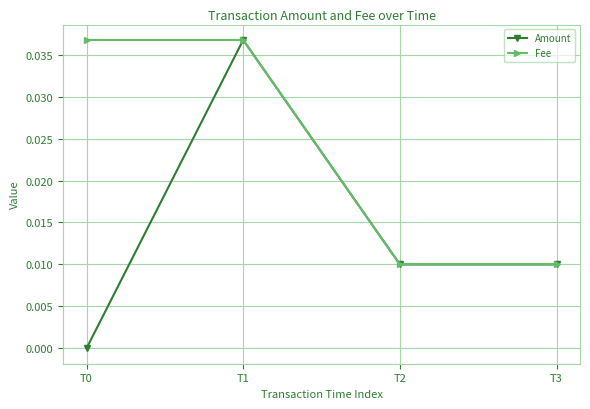

Is the value of Amount at T0 greater than the value of Fee at T2?

No